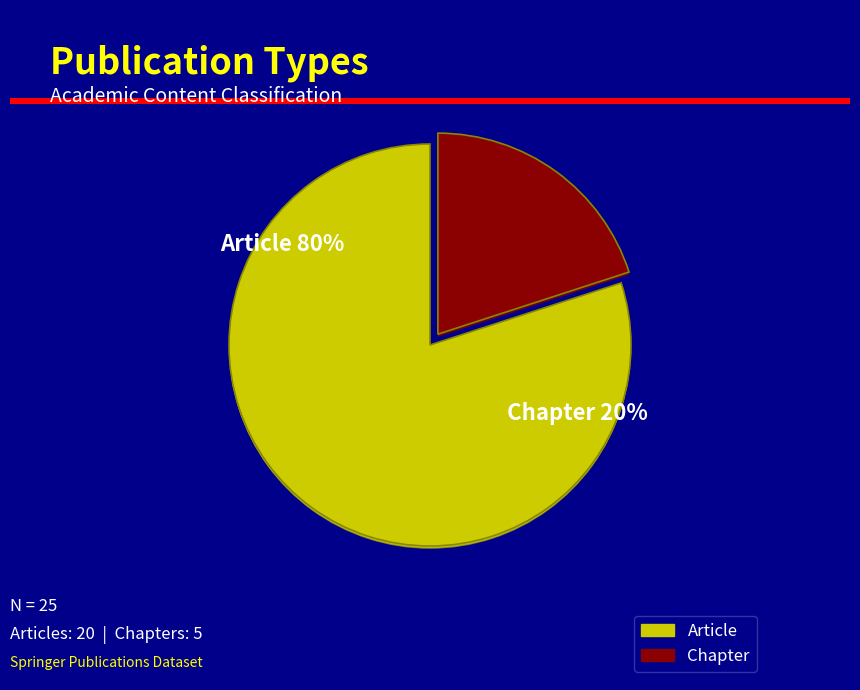

Which slice is the smallest?

Chapter